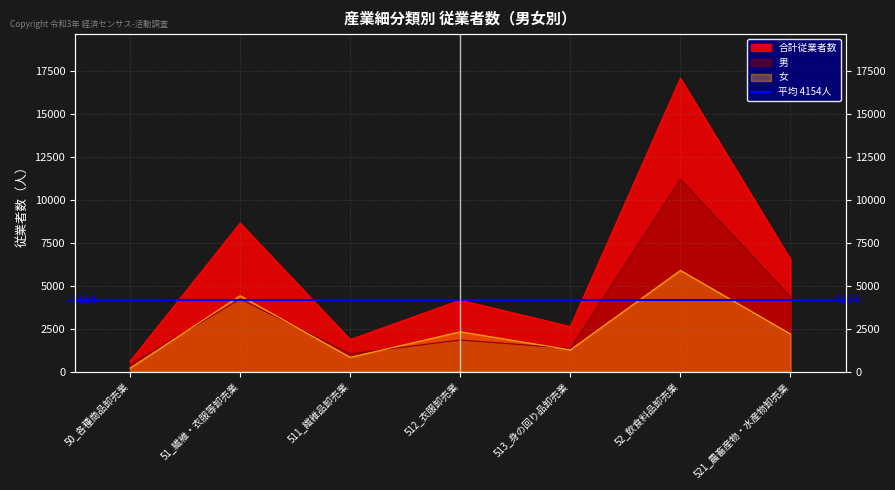

What is the lowest value of the 女 series?

200